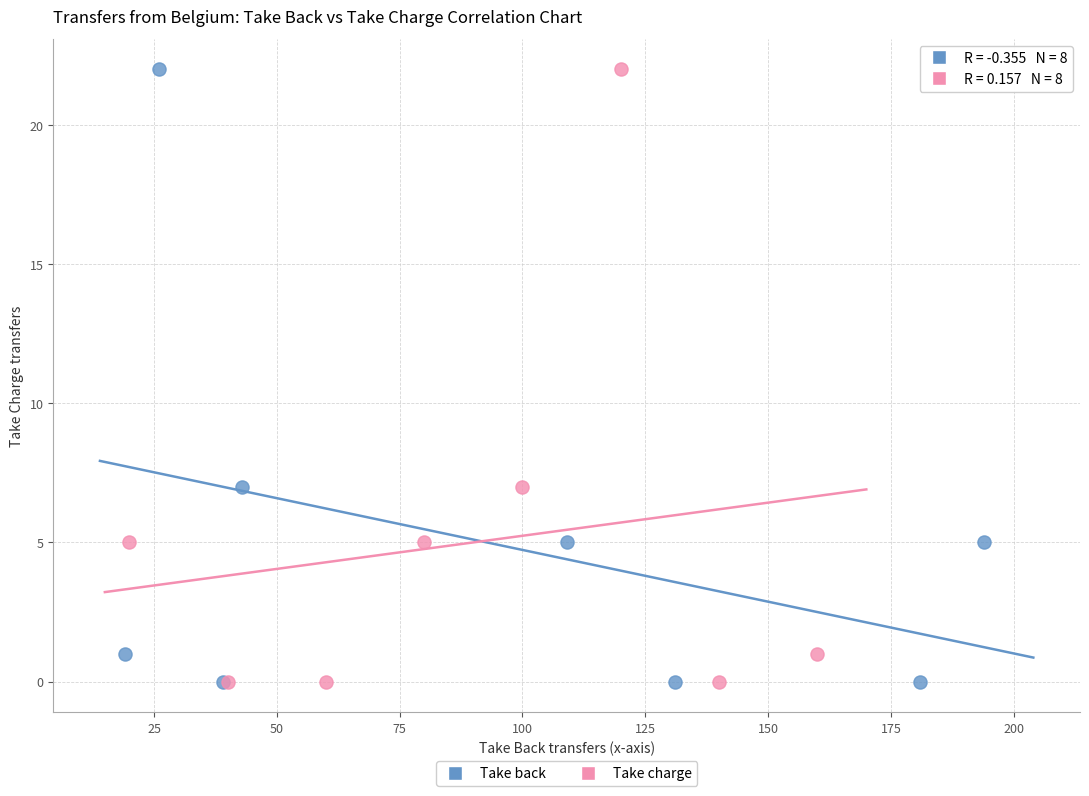

What are all the series names shown in the legend?

Take back, Take charge